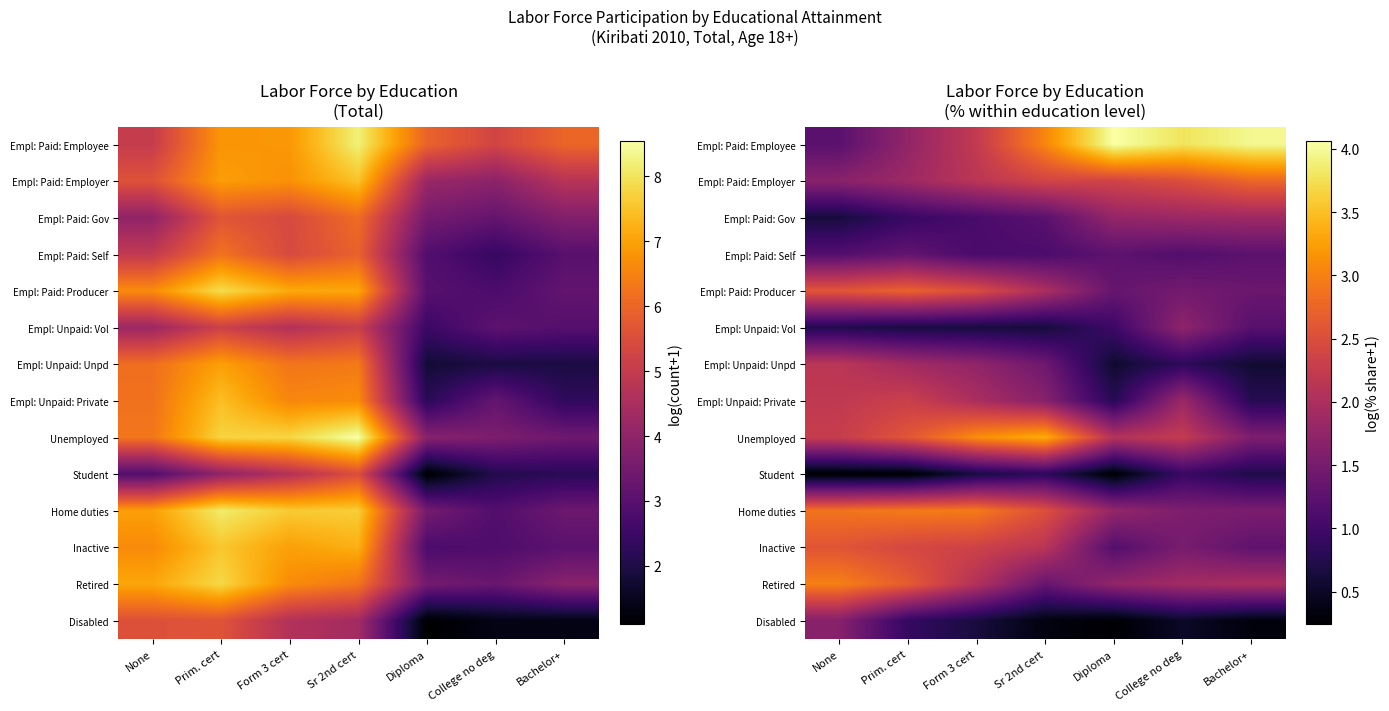

What is the difference between the highest and lowest values at Diploma?

3.8